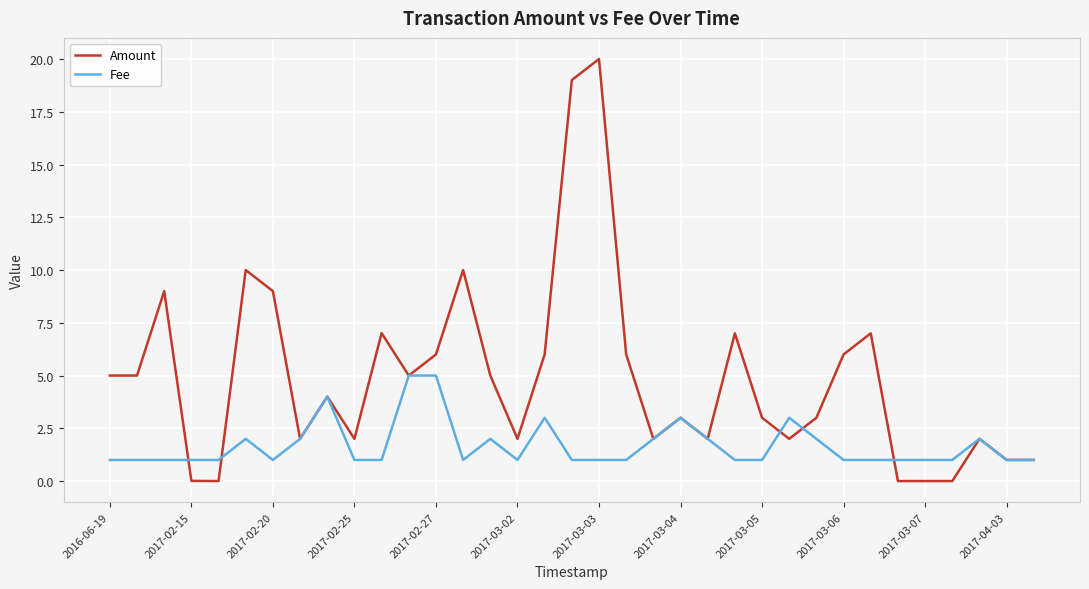

List the series in order of their overall mean, highest first.

Amount, Fee